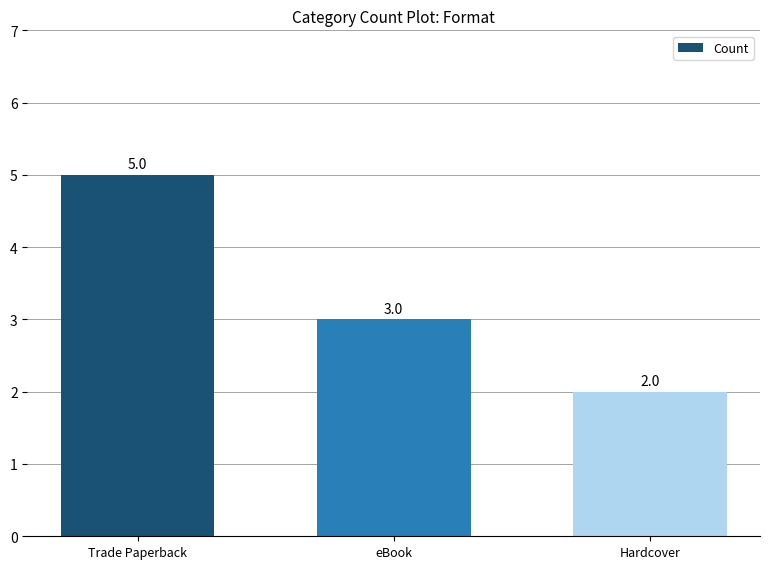

What is the average value?

3